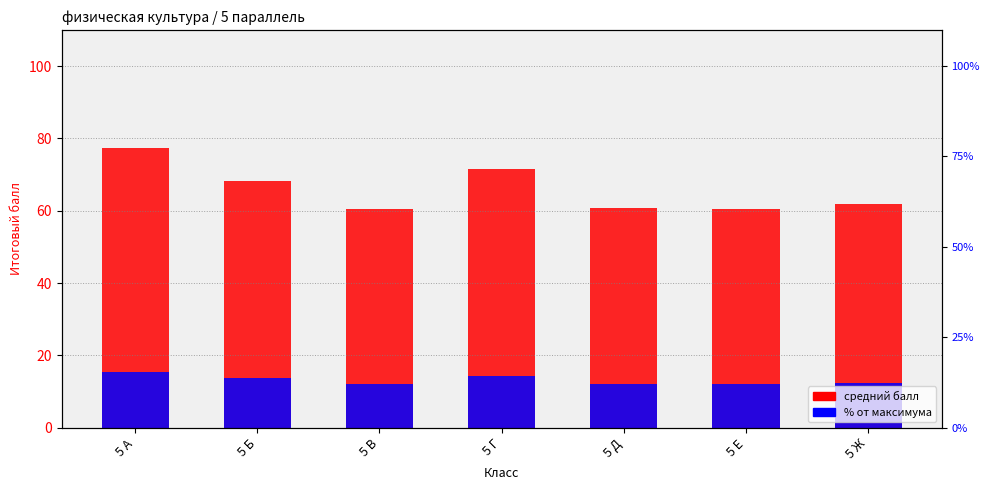

What is the minimum value for % (масштаб)?

12.1